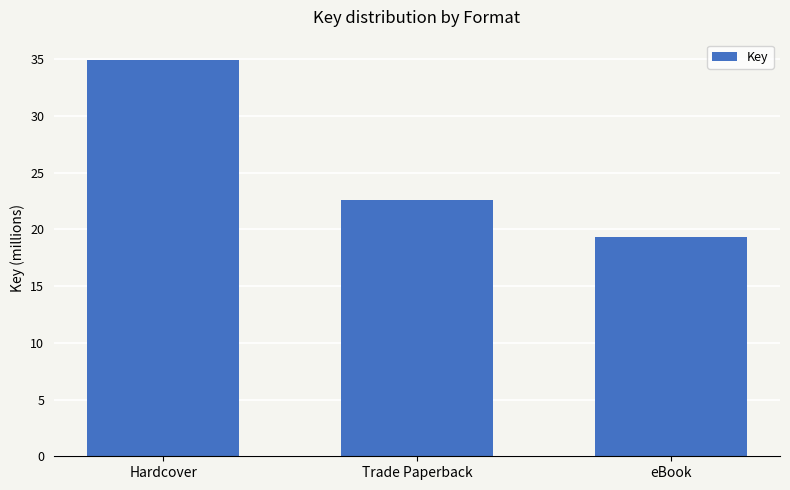

Rank the categories by value from lowest to highest.

eBook, Trade Paperback, Hardcover